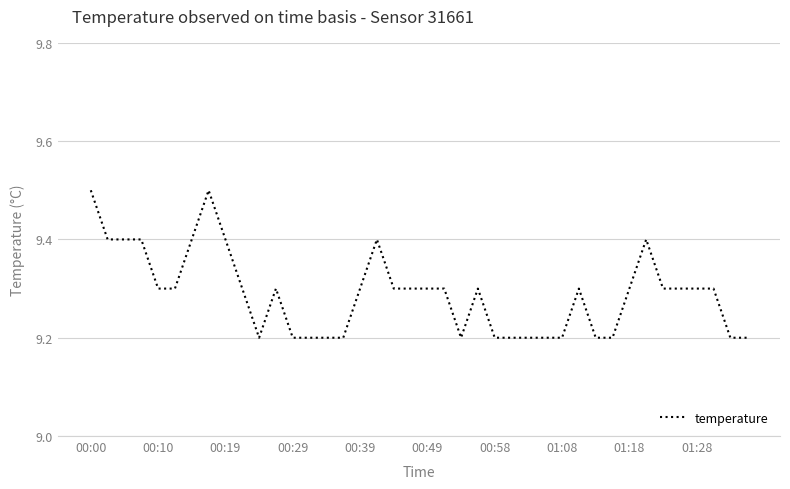

How many lines are shown in the chart?

1